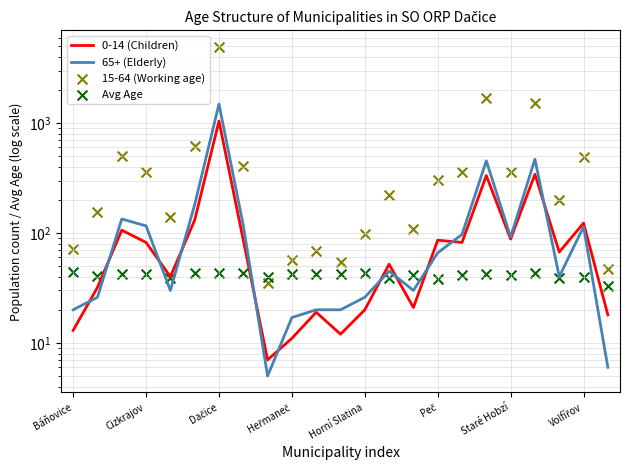

Which series reaches the minimum Y coordinate?

65+ (Elderly)